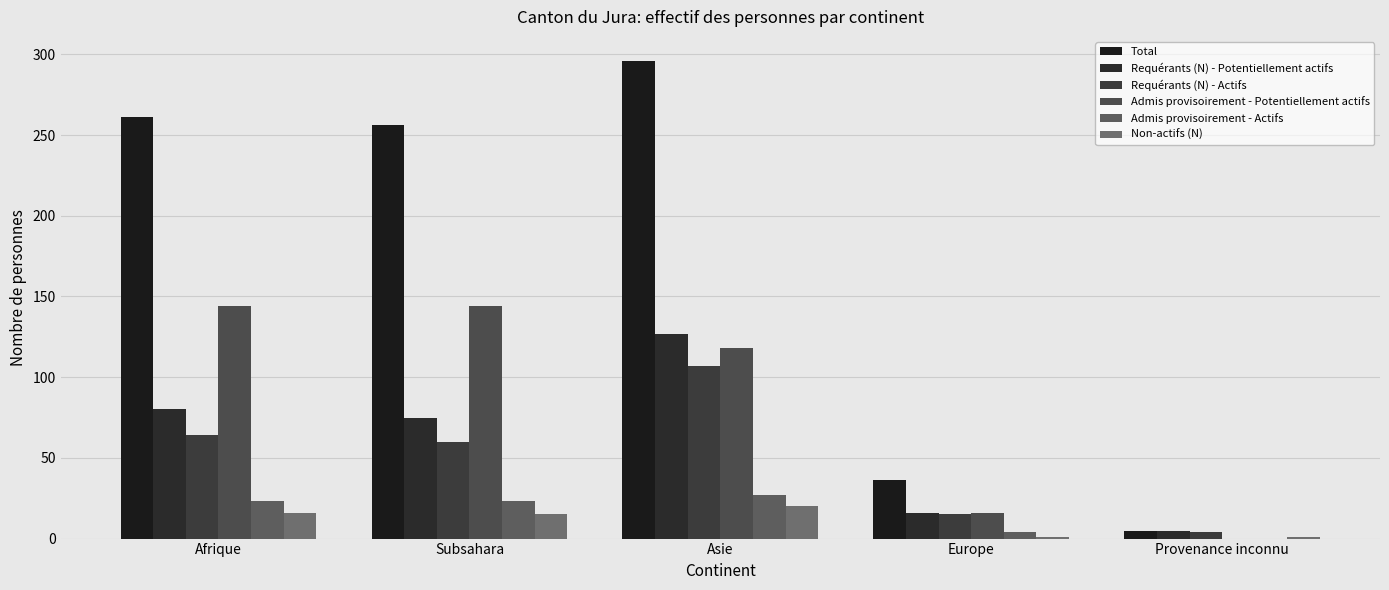

Which series changed the most between Europe and Provenance inconnu?

Total